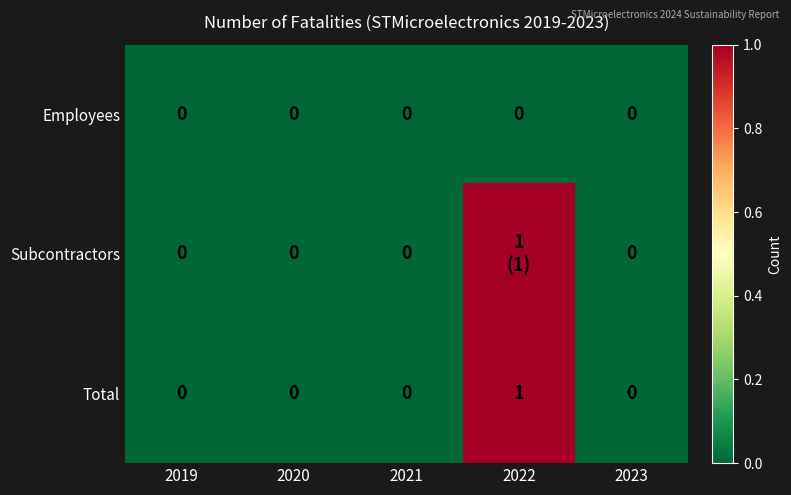

The value of Total at 2020 is 1. True or false?

False